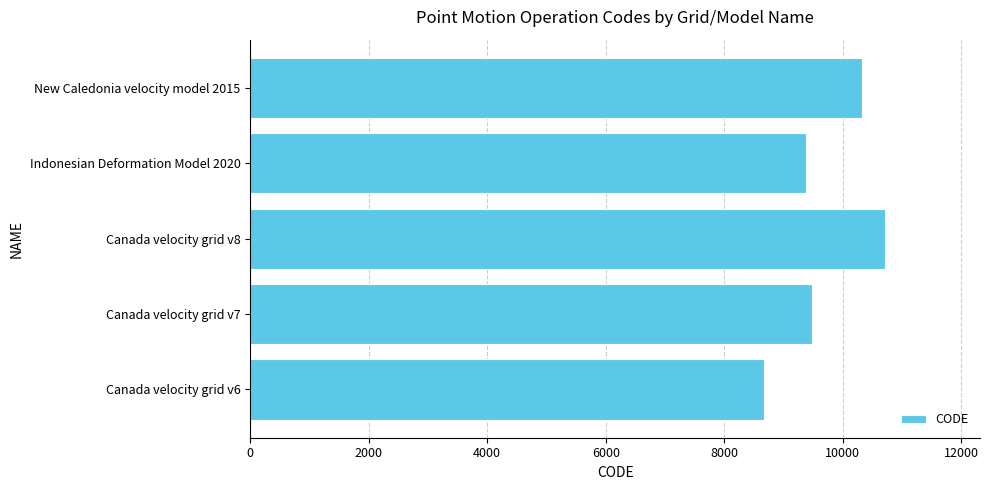

True or false: the data shows 10323 at New Caledonia velocity model 2015.

True